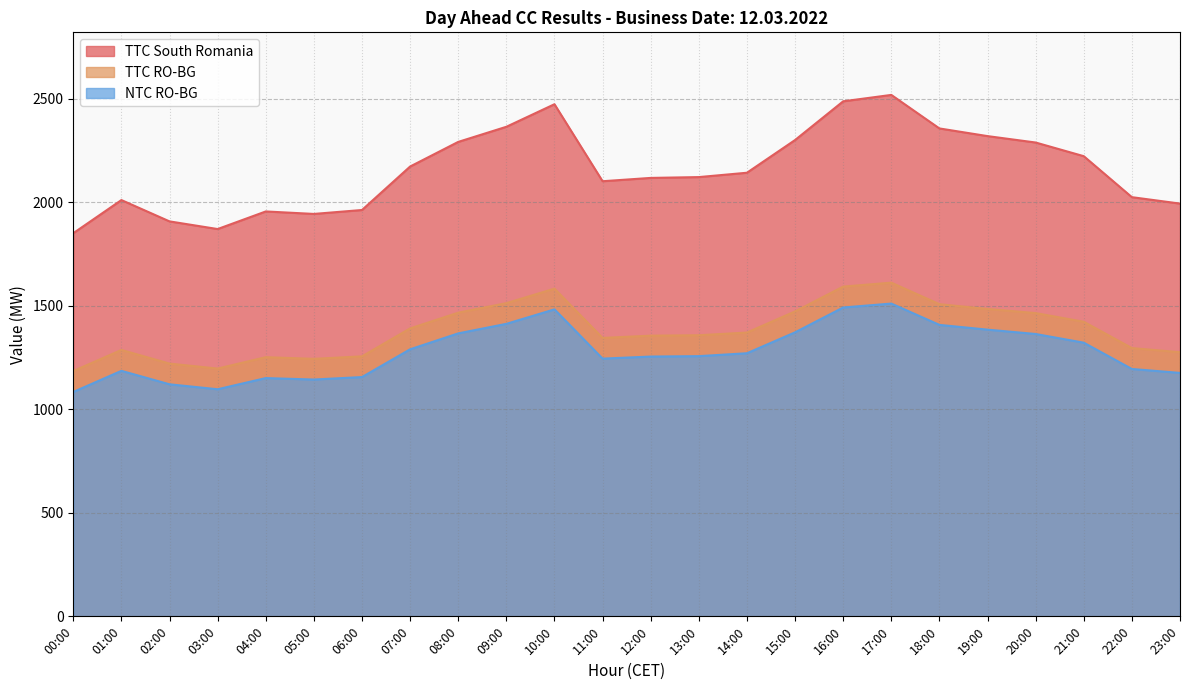

What is the total value across all series at 17:00?

5642